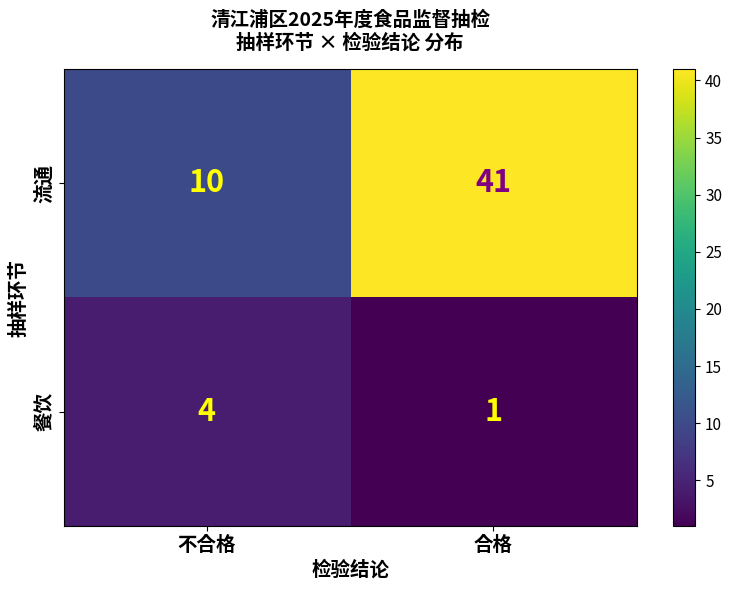

At how many categories does at least one series exceed 12?

1